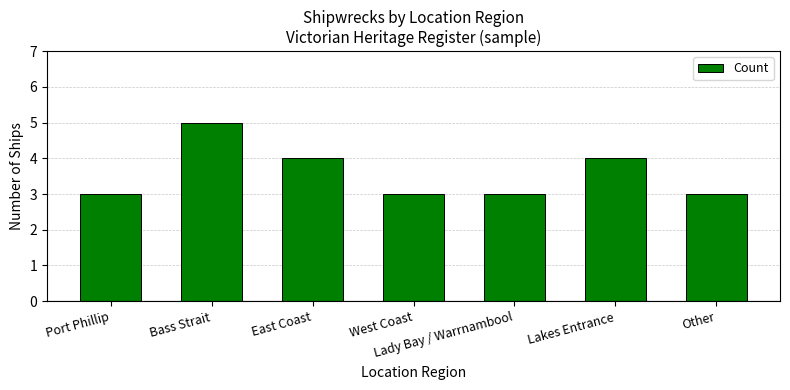

How many values are between 3 and 4?

6